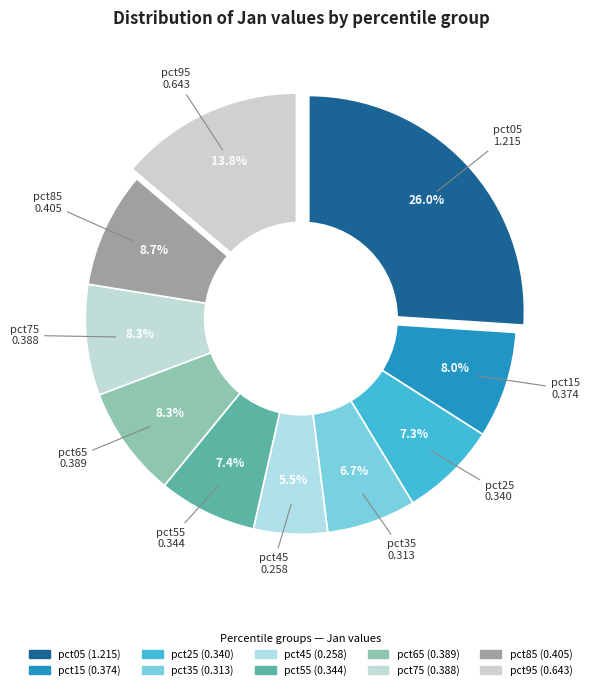

Rank the categories by value from lowest to highest.

pct45, pct35, pct25, pct55, pct15, pct75, pct65, pct85, pct95, pct05